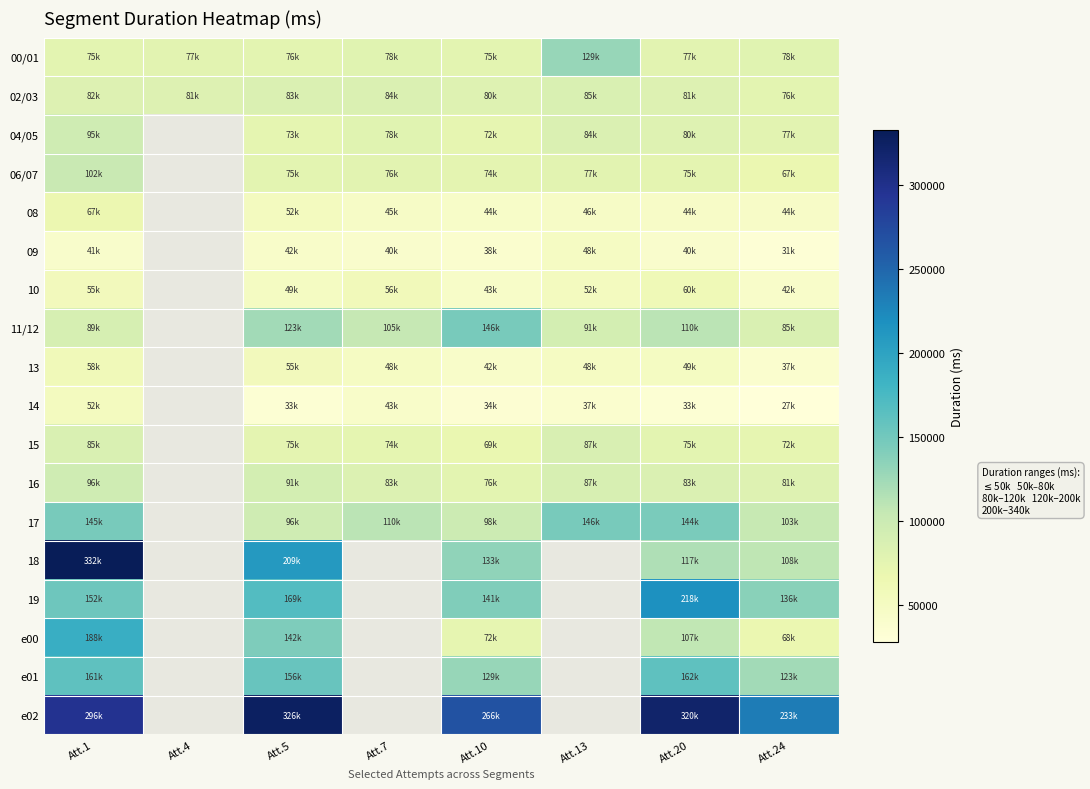

Rank the series by their maximum value, from highest to lowest.

18, e02, 19, e00, e01, 17, 11/12, 00/01, 06/07, 16, 04/05, 15, 02/03, 08, 10, 13, 14, 09